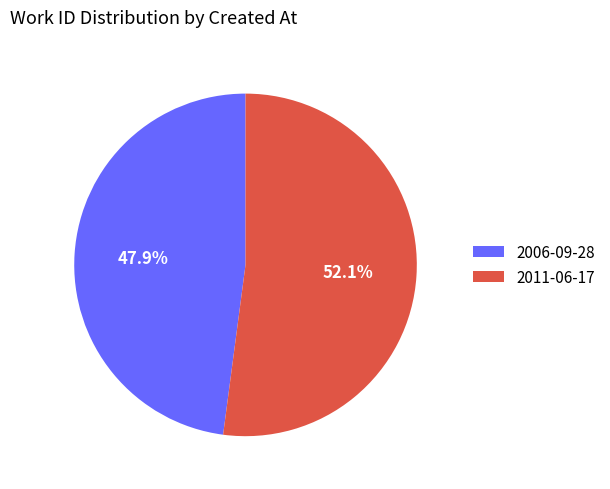

What is the majority slice?

2011-06-17